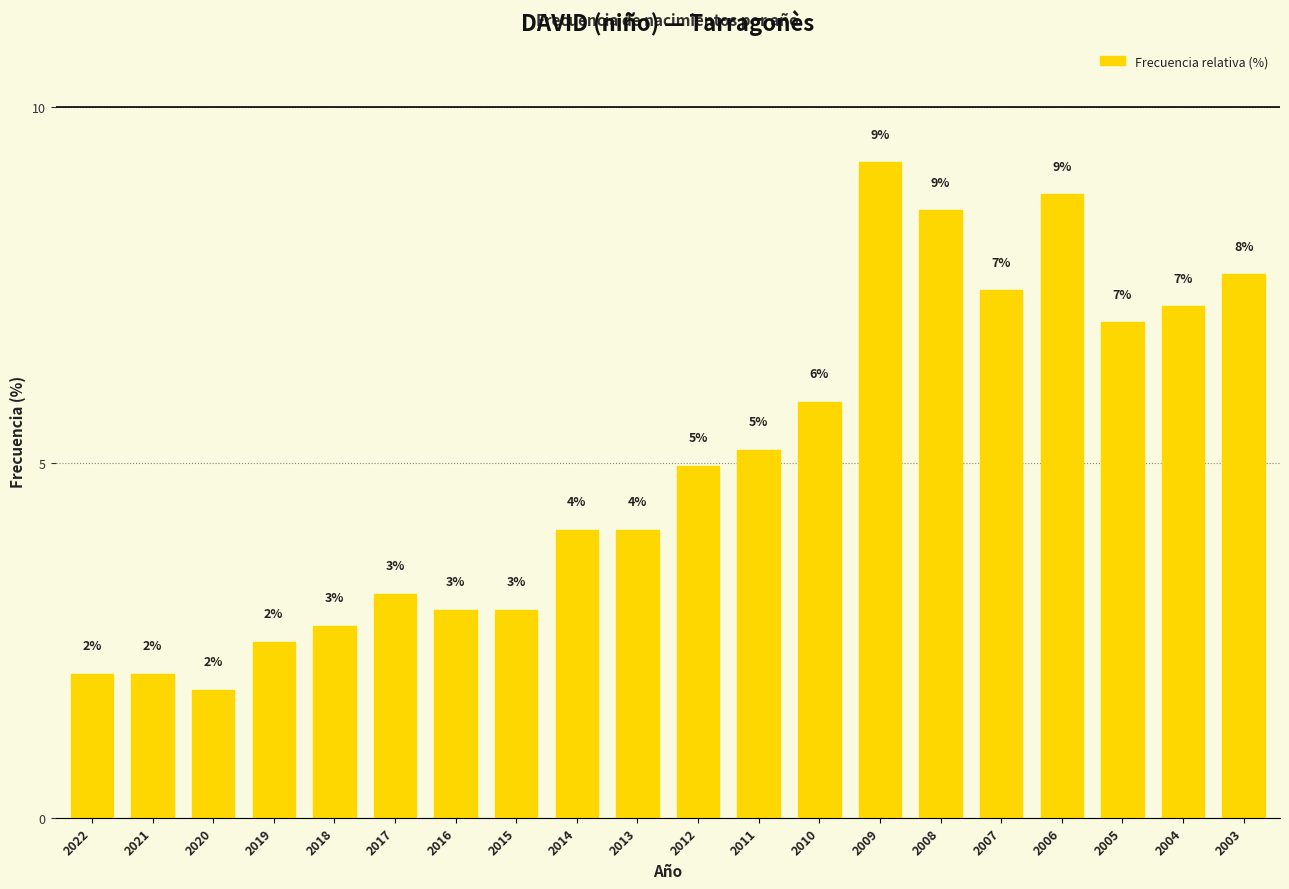

How many bars are there in total?

20